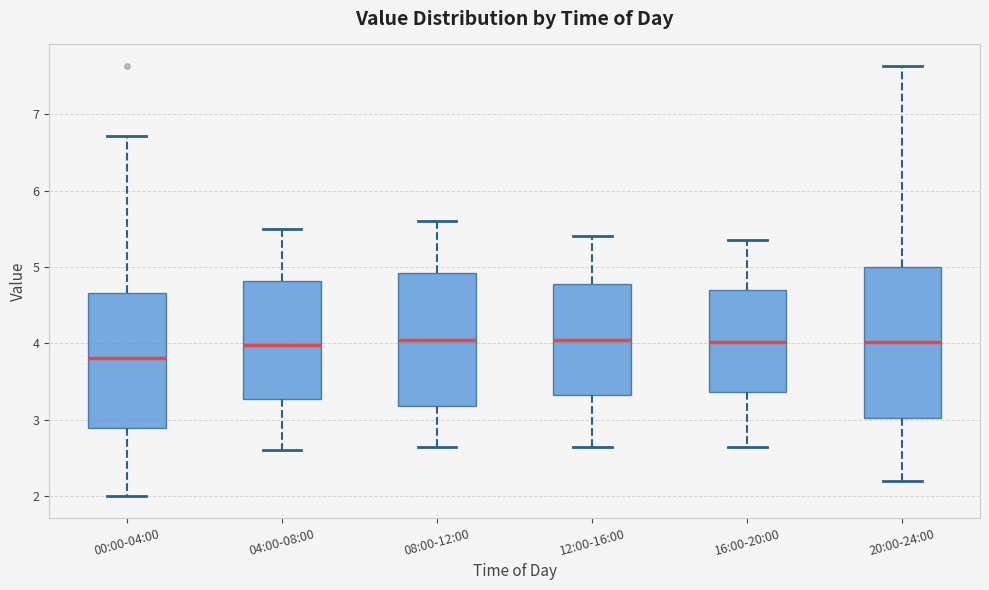

Comparing the boxes themselves (not the whiskers), which one is the tallest?

20:00-24:00